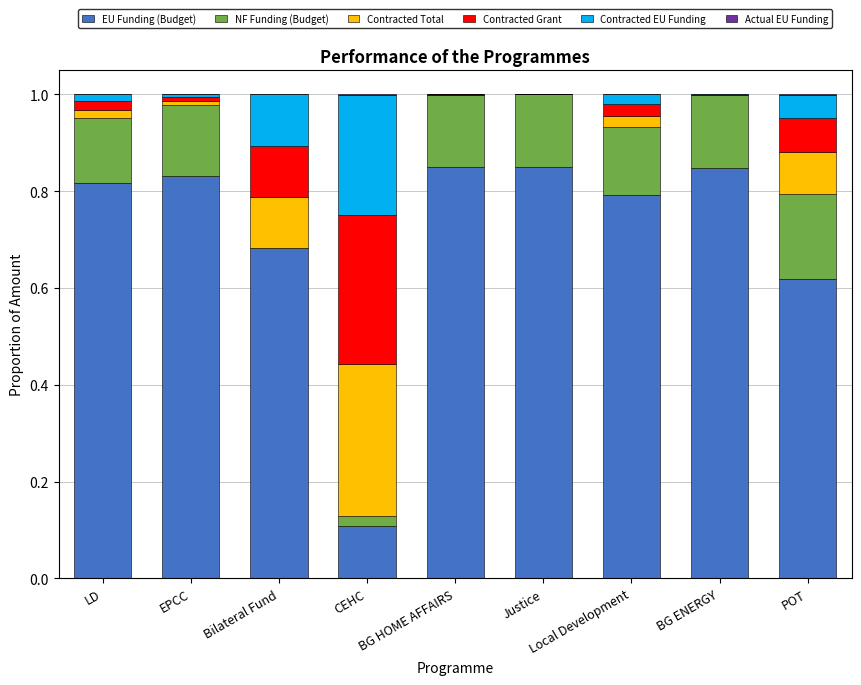

True or false: EU Funding (Budget) has a value of 0.8 at Justice.

True